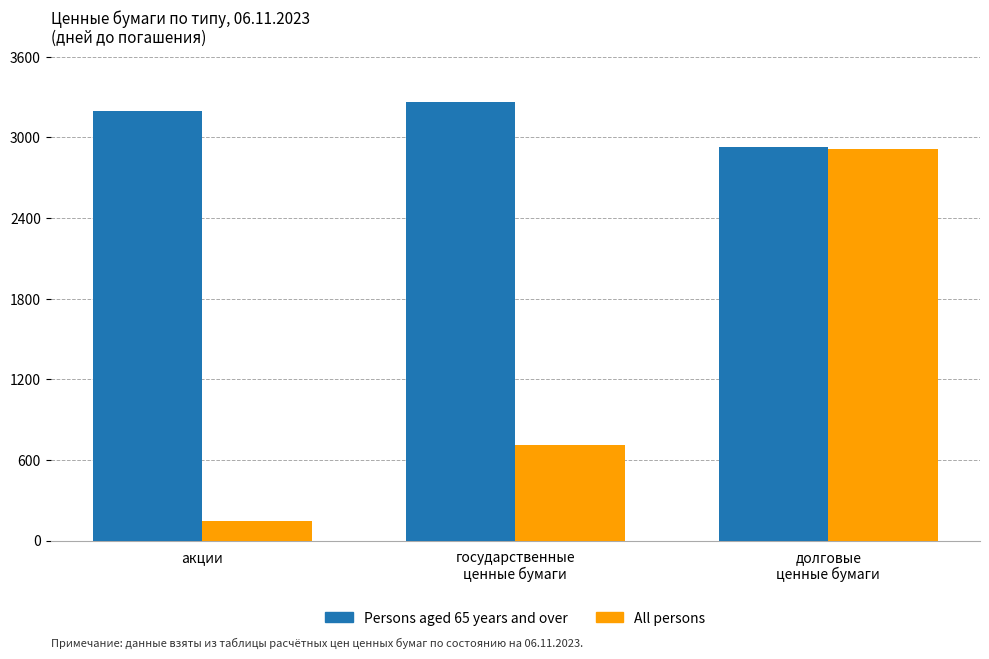

The Persons aged 65 years and over series shows 5714 at акции. True or false?

False